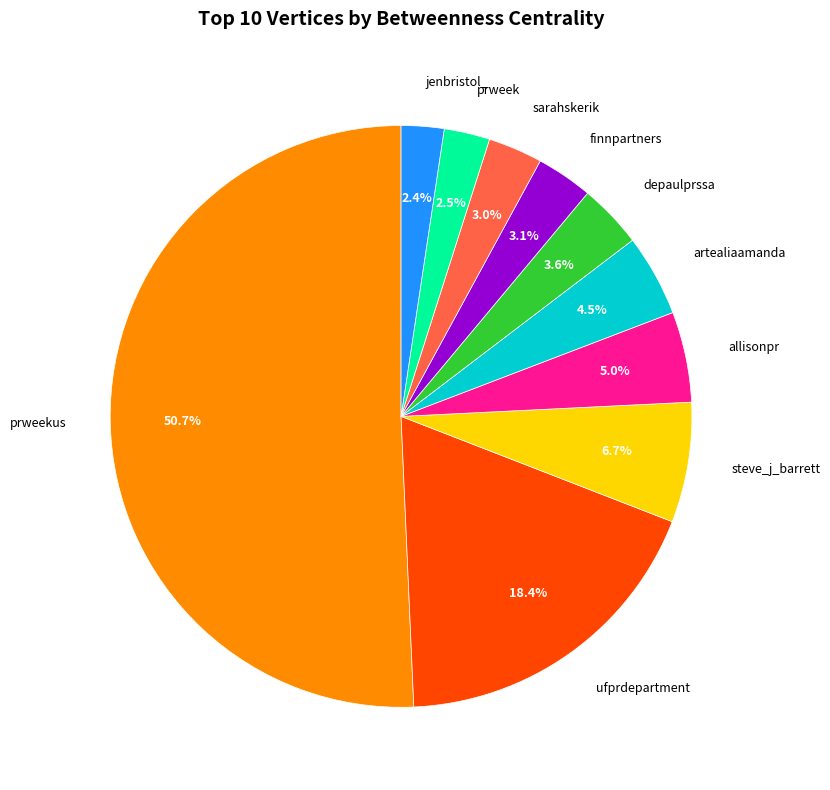

Count the number of slices in the pie.

10